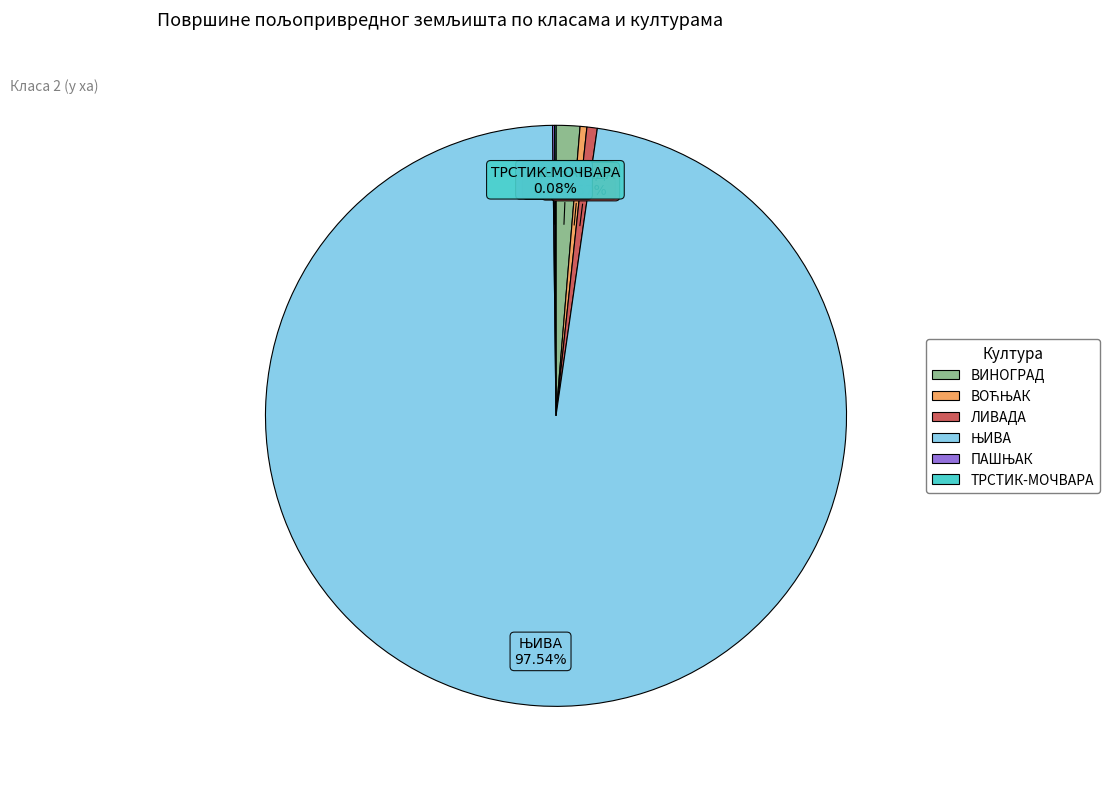

Does any single category account for the majority?

Yes